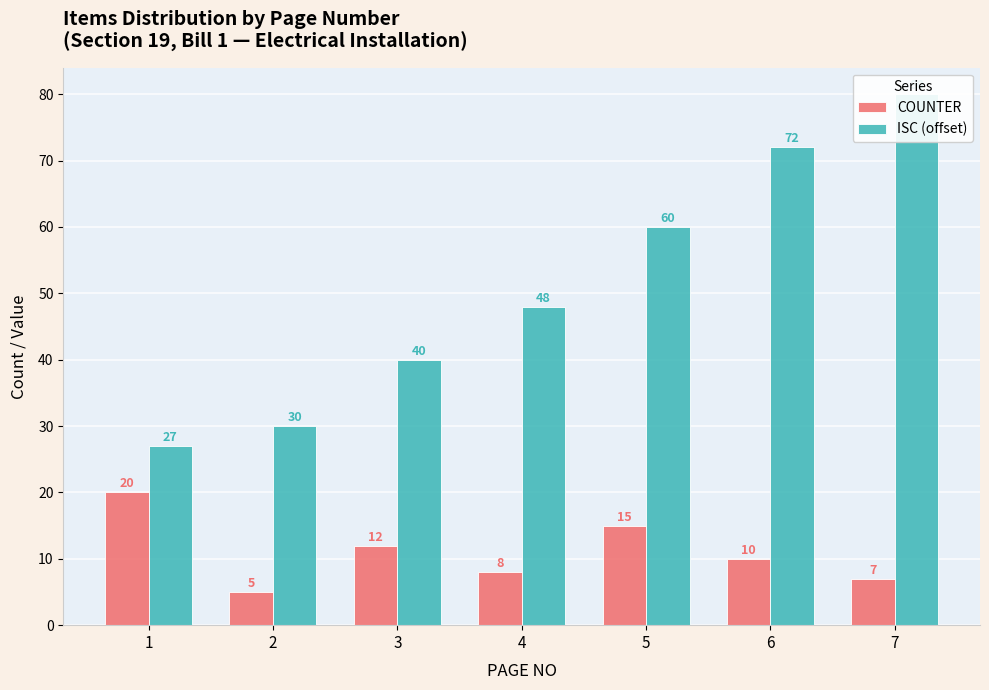

At how many categories does at least one series exceed 43?

4